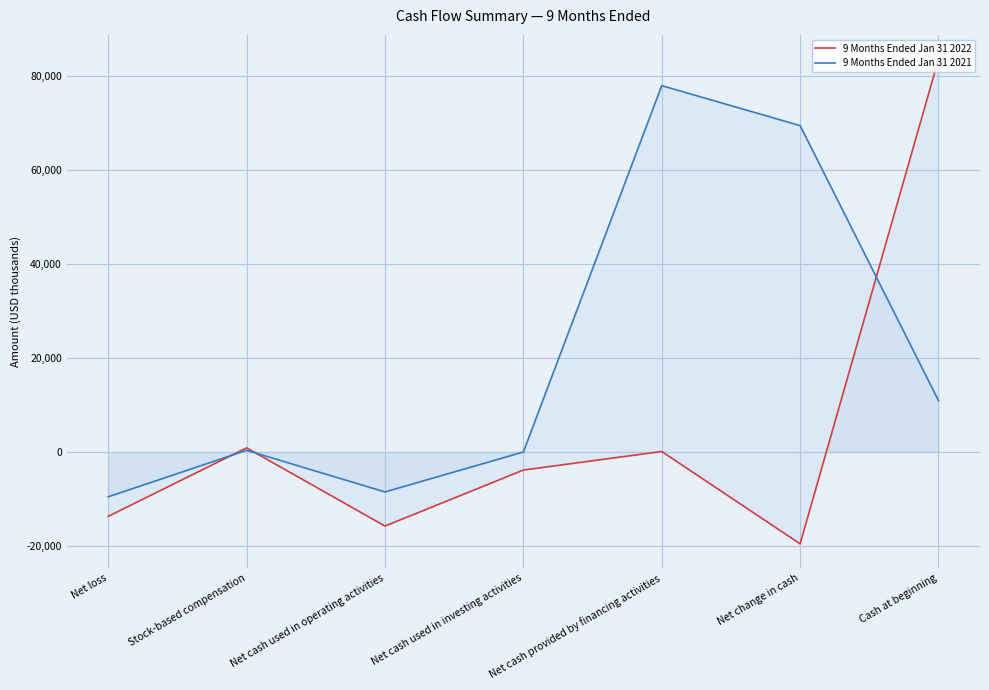

Is it true that 9 Months Ended Jan 31 2022 equals 83634 at Cash at beginning?

True